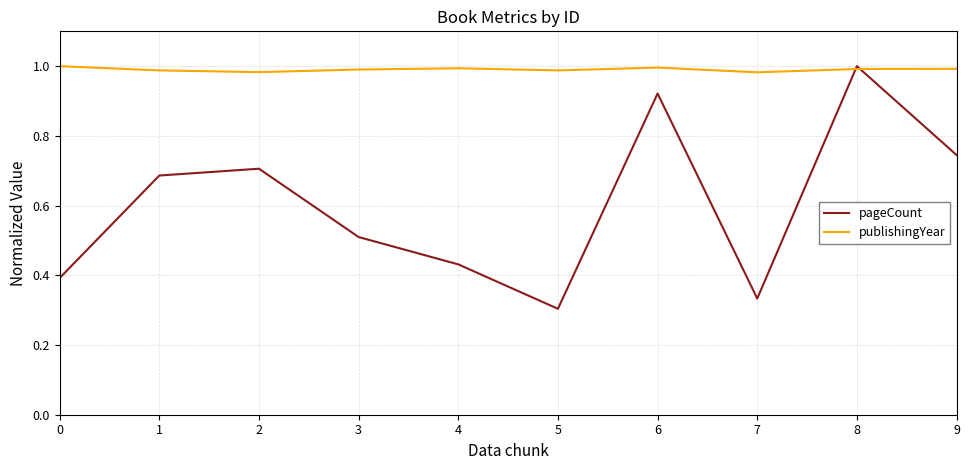

What is the spread (max minus min) of values at 3?

0.5